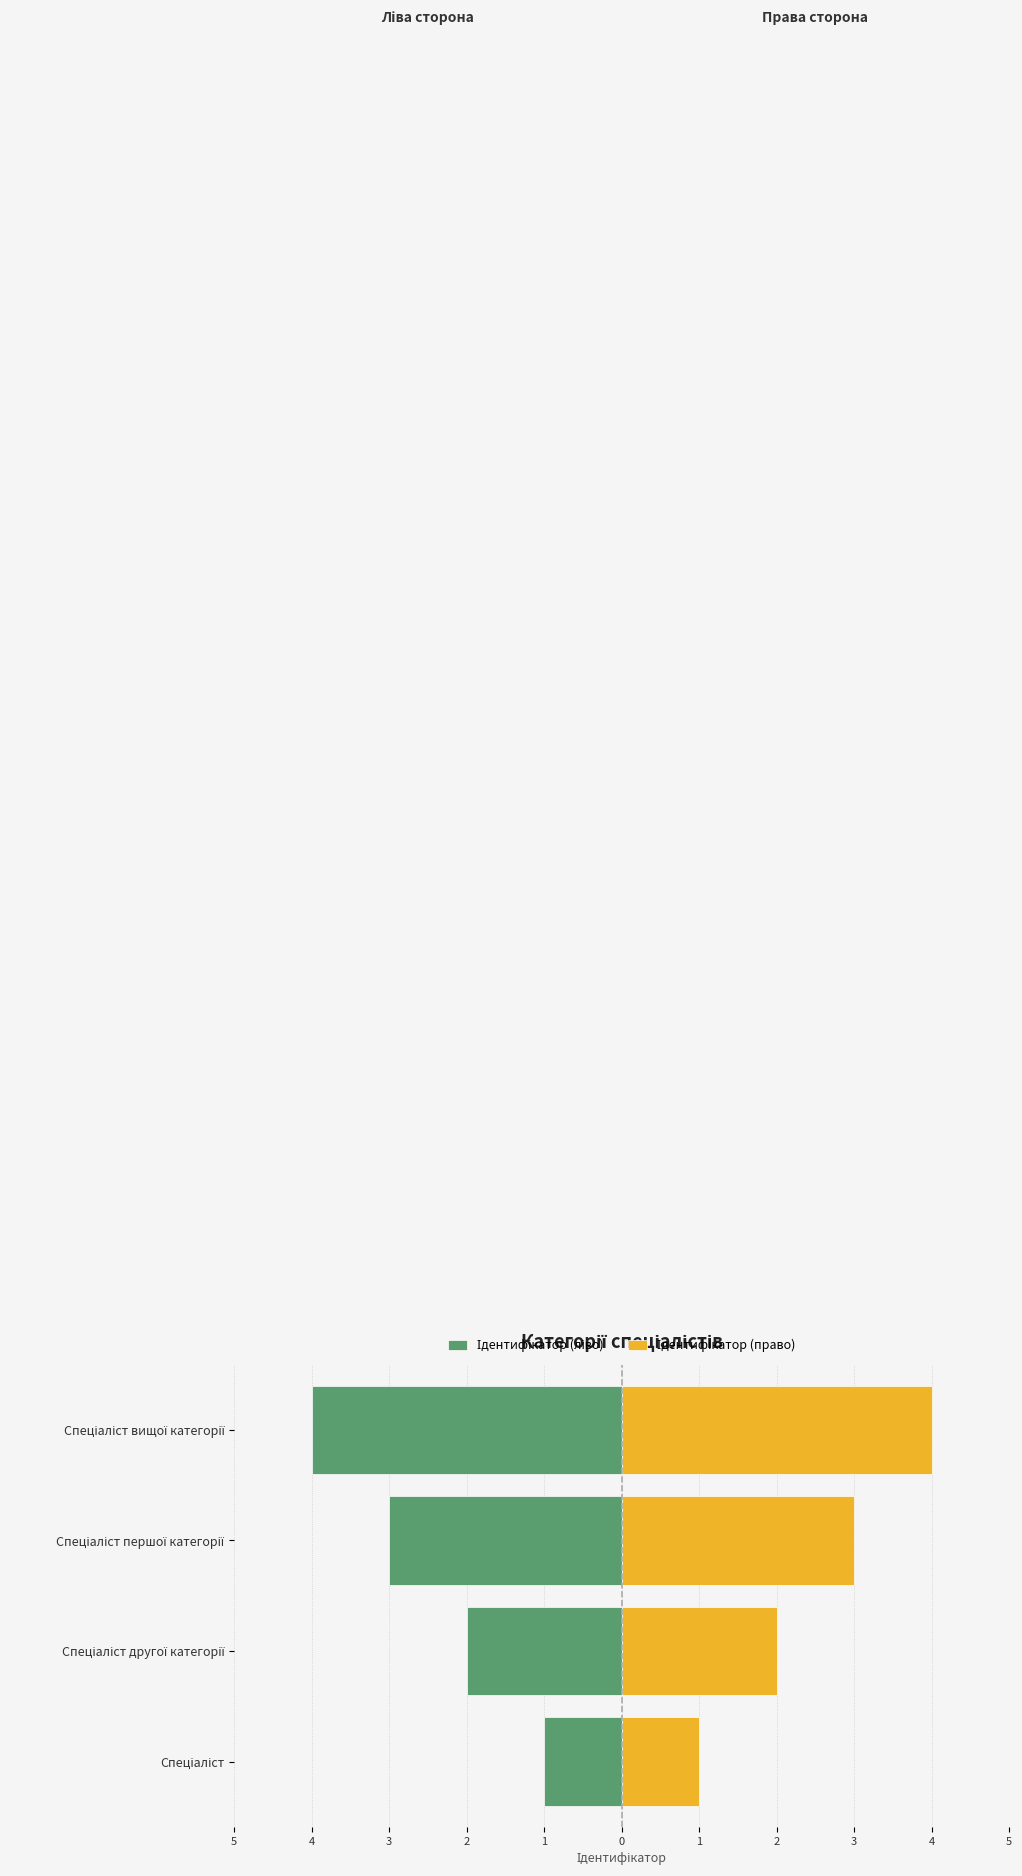

True or false: Ідентифікатор (право) has a value of 2 at Спеціаліст другої категорії.

True